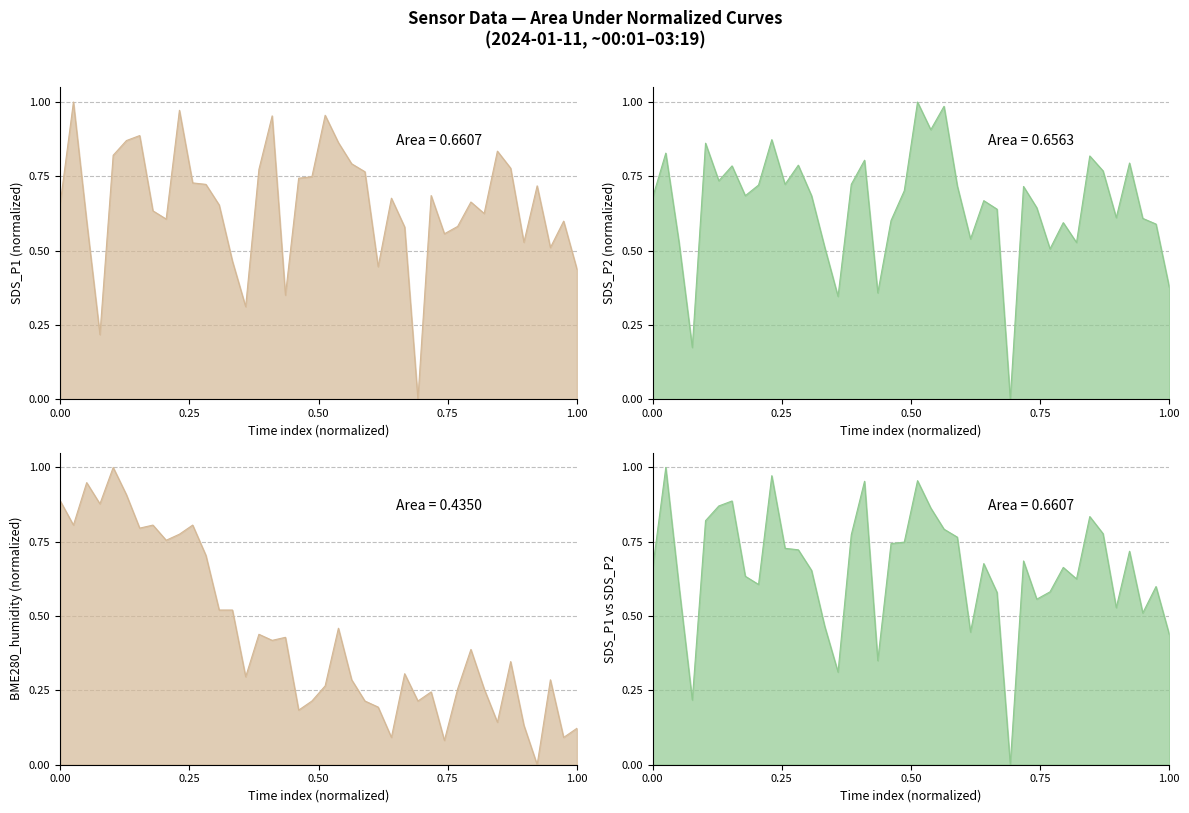

Which has a higher value, 00:52 or 02:33?

00:52